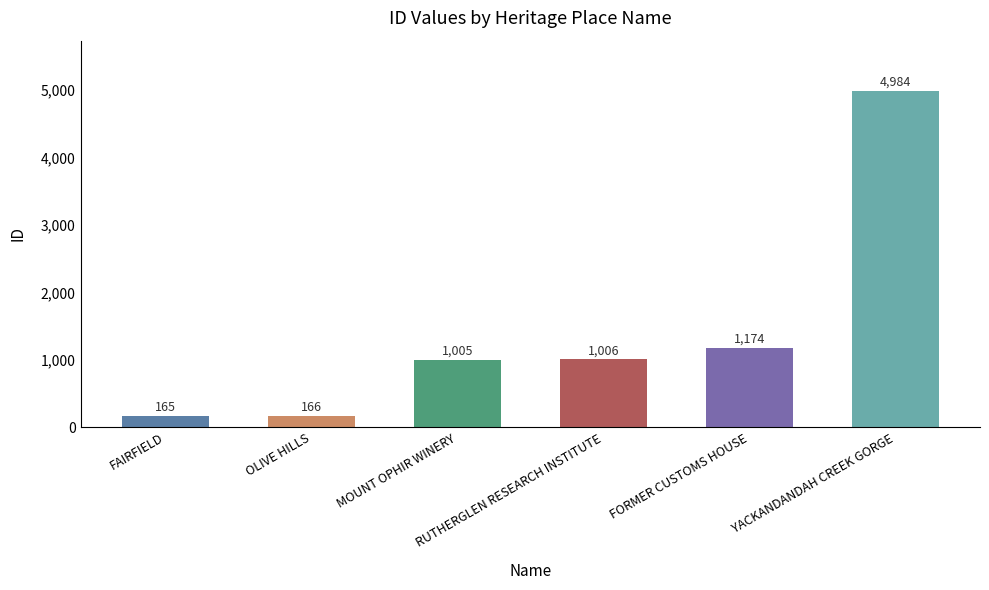

Are the bars grouped side by side (vs. stacked)?

No